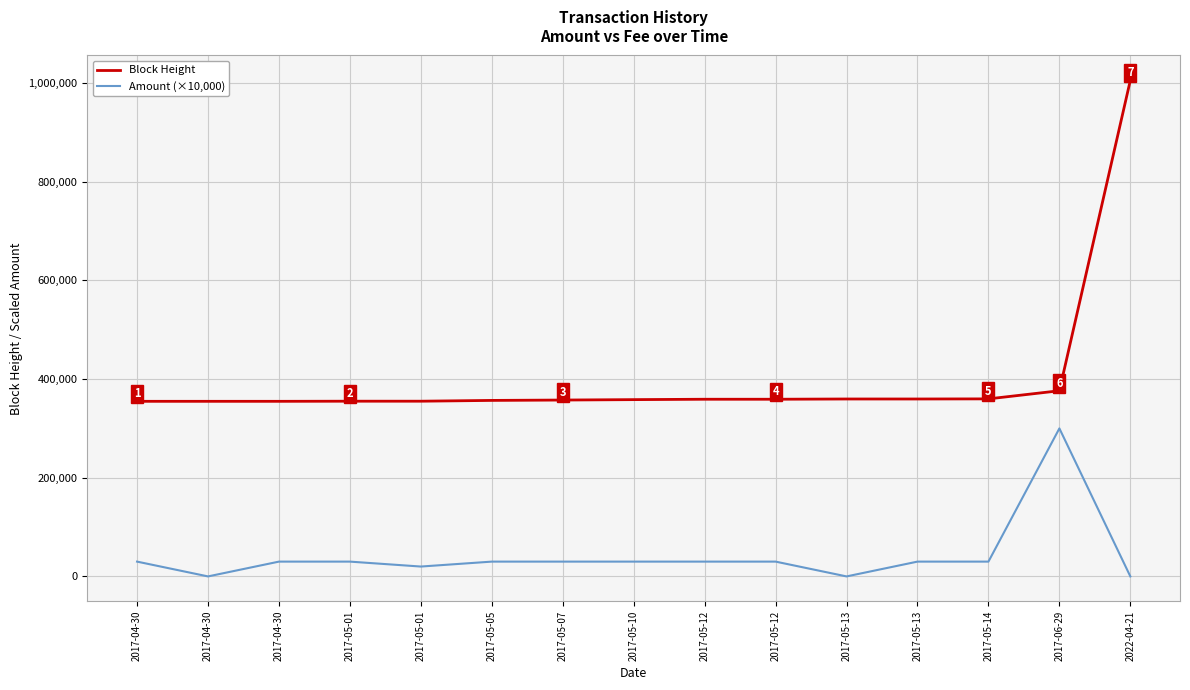

What is the difference between the second highest and second lowest values in the Amount (×10,000) series?

30000.0